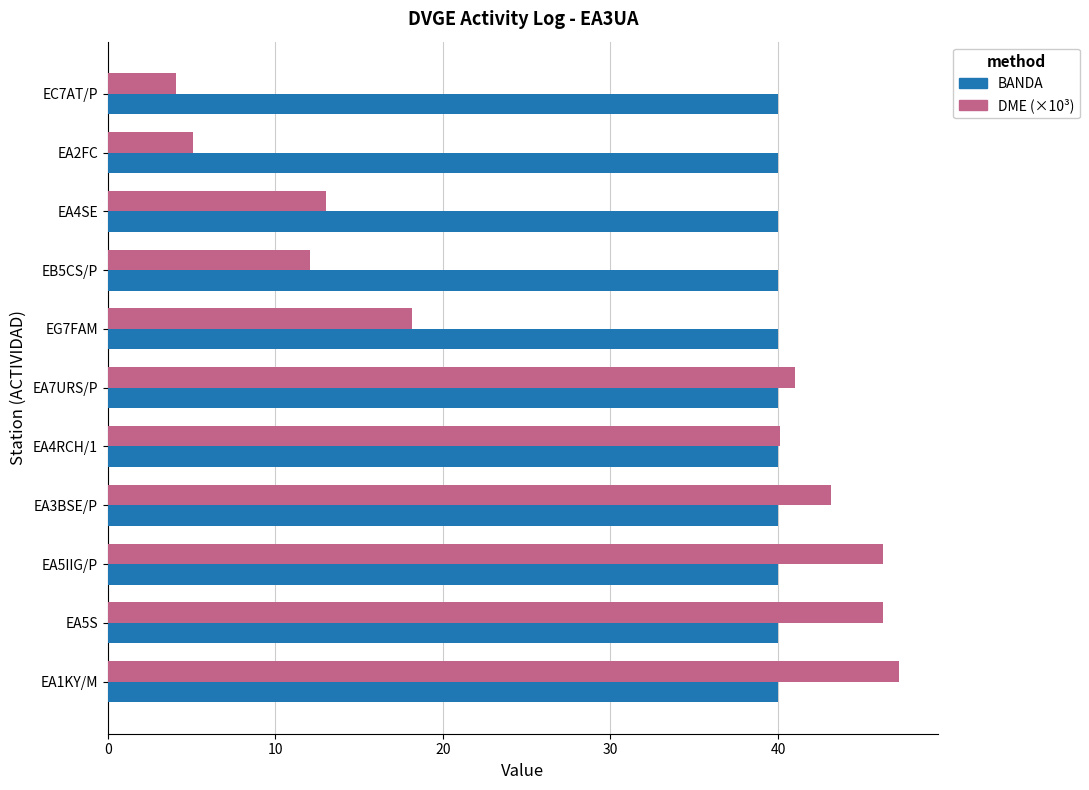

Is it true that DME (×10³) equals 43.2 at EA3BSE/P?

True